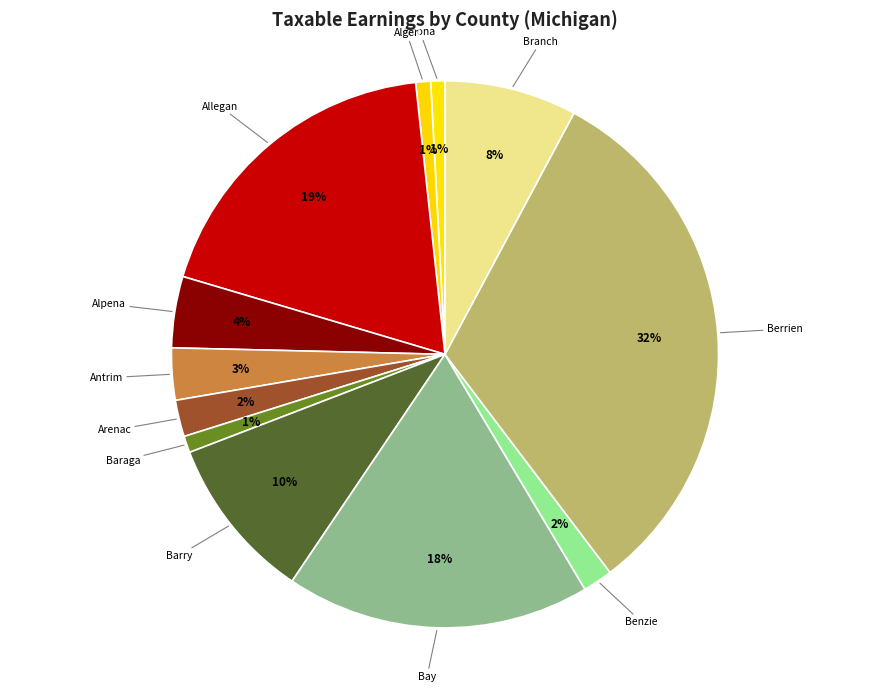

Does Benzie account for over 50% of the chart?

No